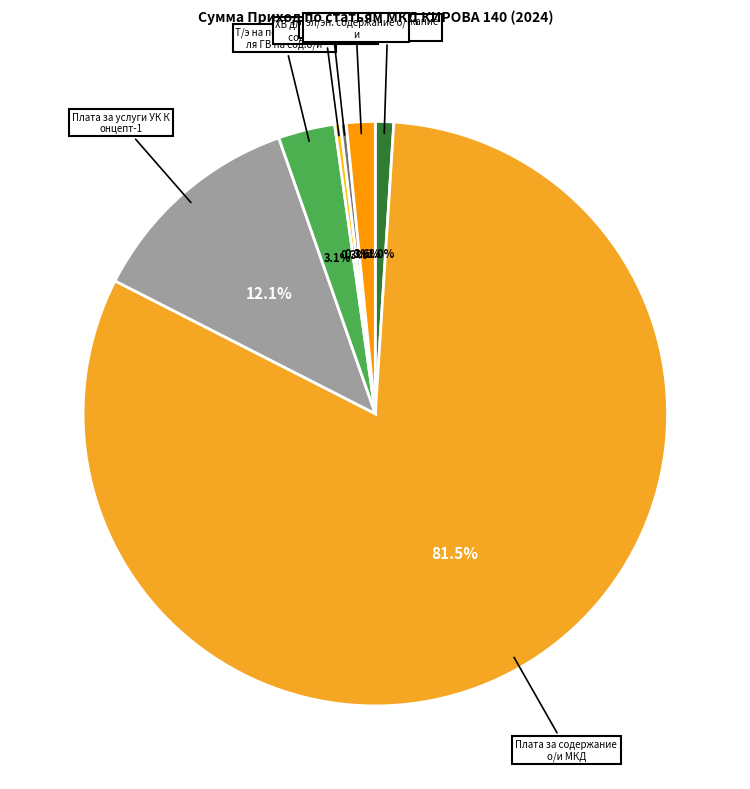

Count the number of slices in the pie.

7